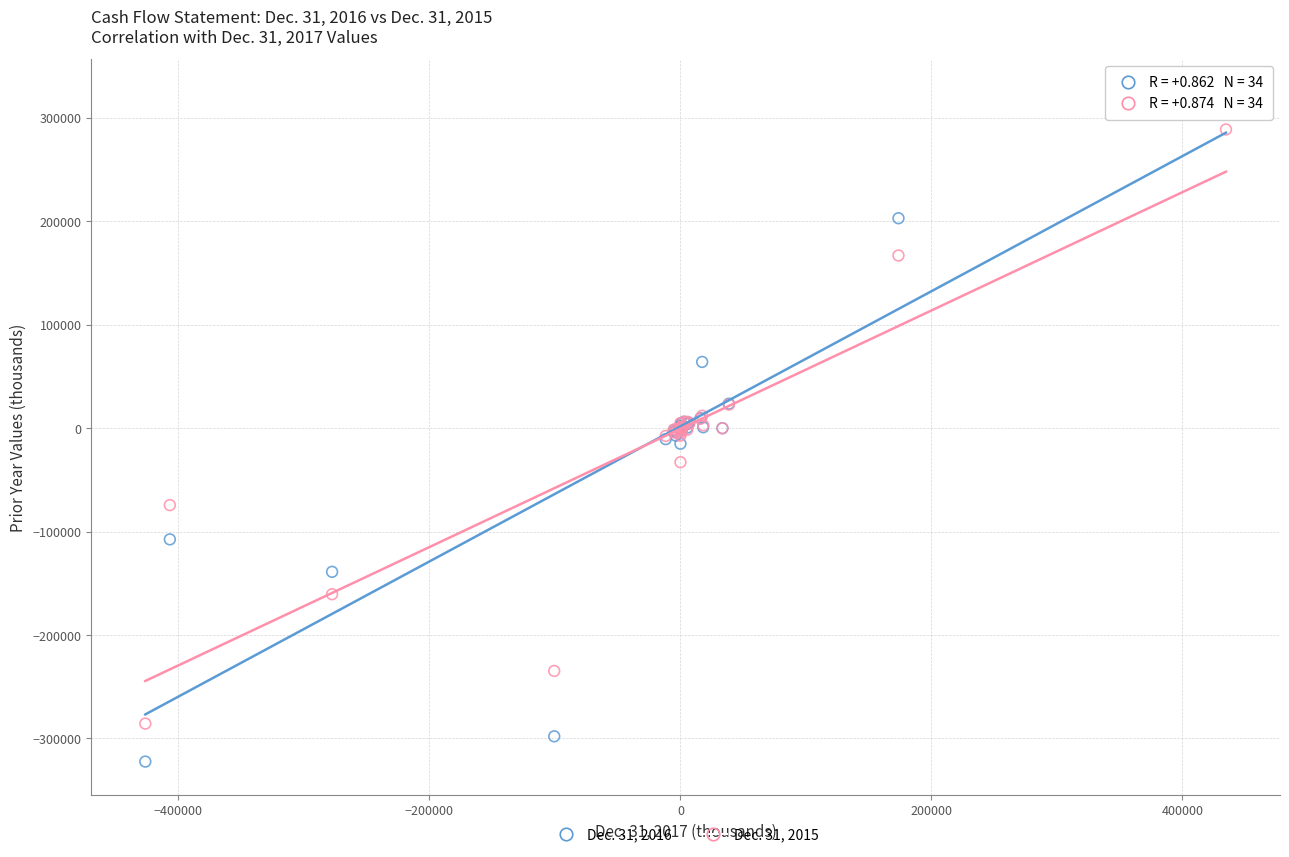

What is the X range (max minus min) for the scatter plot?

861092